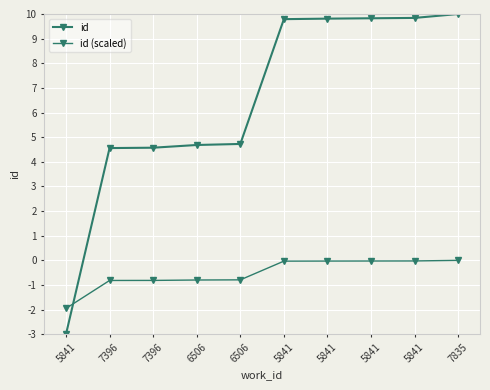

How many positive values does the id series have?

9